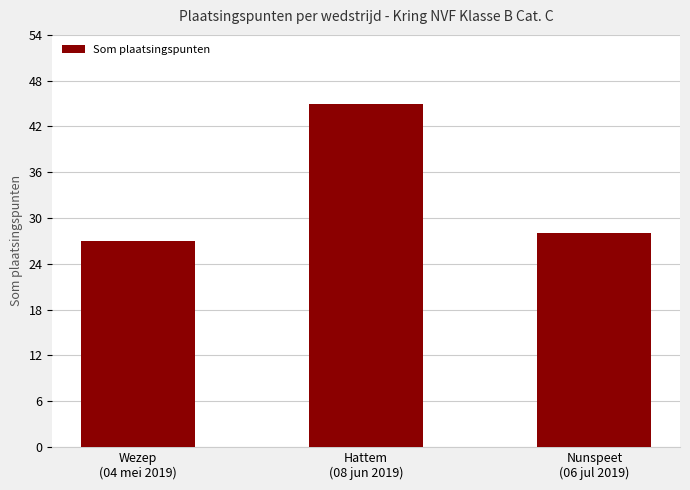

Count the number of data series in this chart.

1